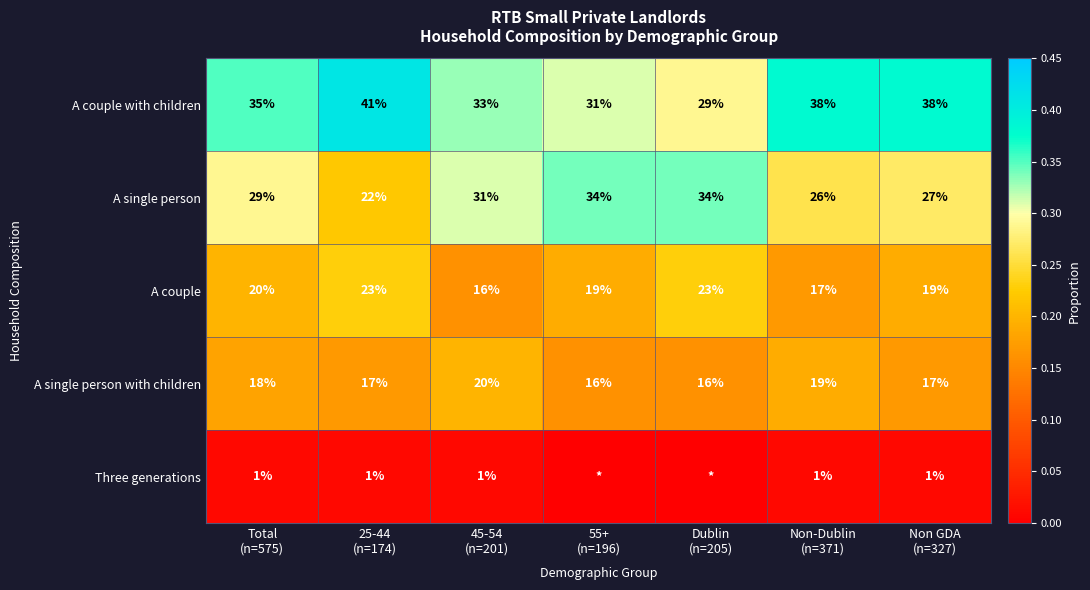

What is the total value across all series at Non GDA
(n=327)?

102